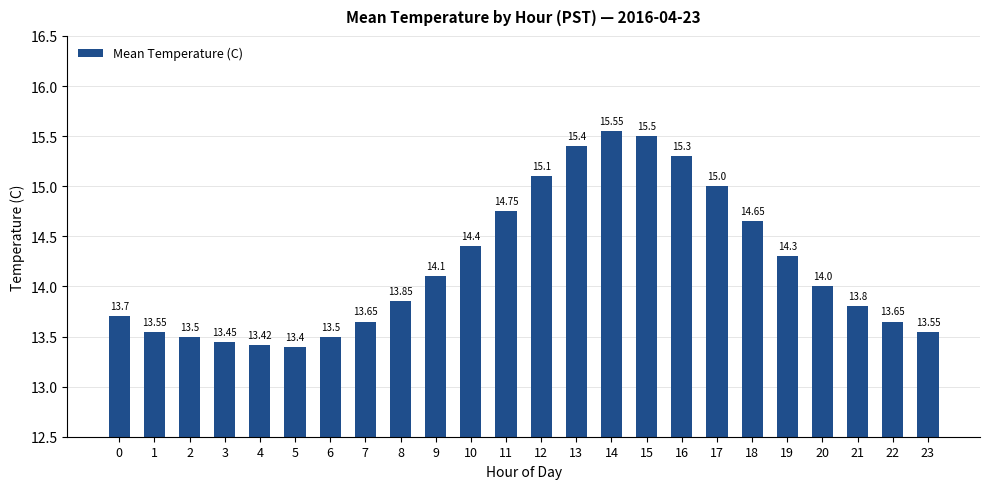

What is the ratio of the value at 4 to the value at 18?

0.9